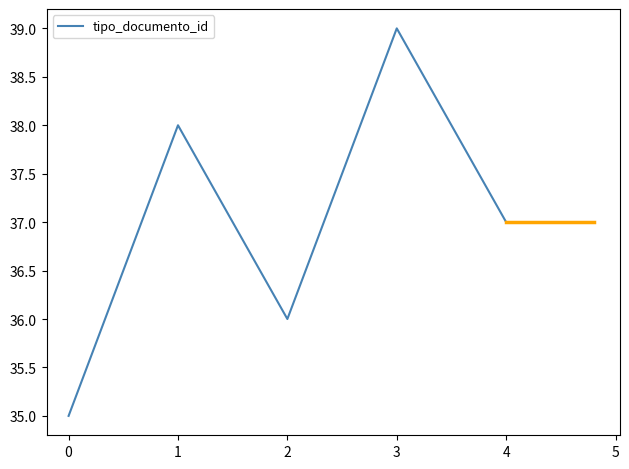

Reading left to right, what are all the values shown in this chart?

35	38	36	39	37